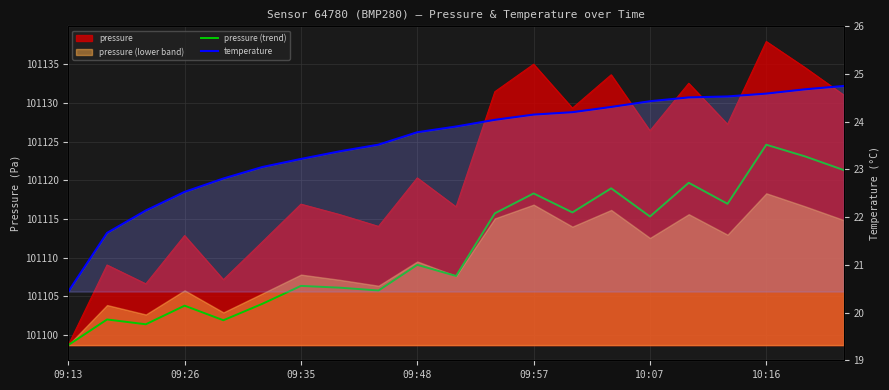

How many data points in pressure (trend) are less than 101109?

10